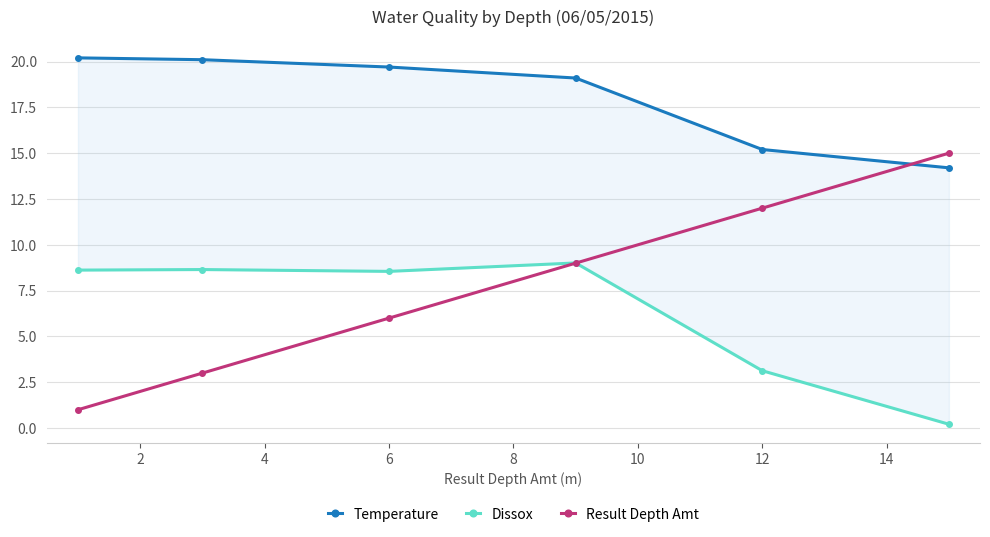

True or false: Temperature and Result Depth Amt cross at least once.

True